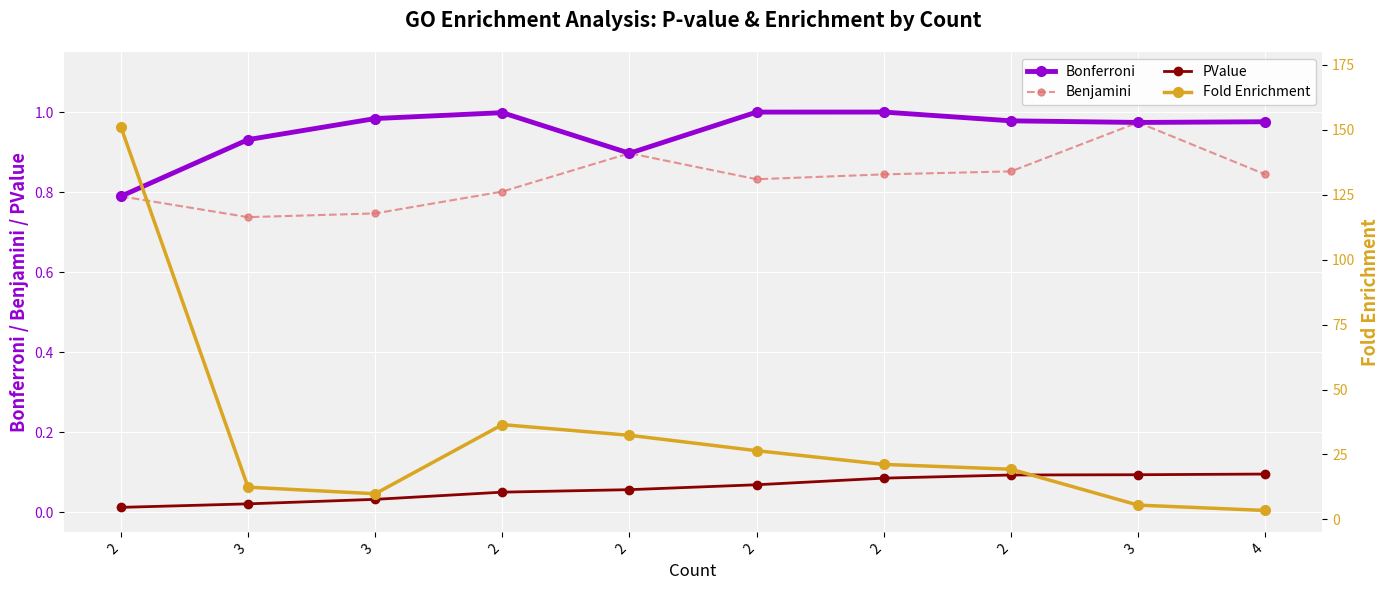

What is the label of the 5th point from the left?

2